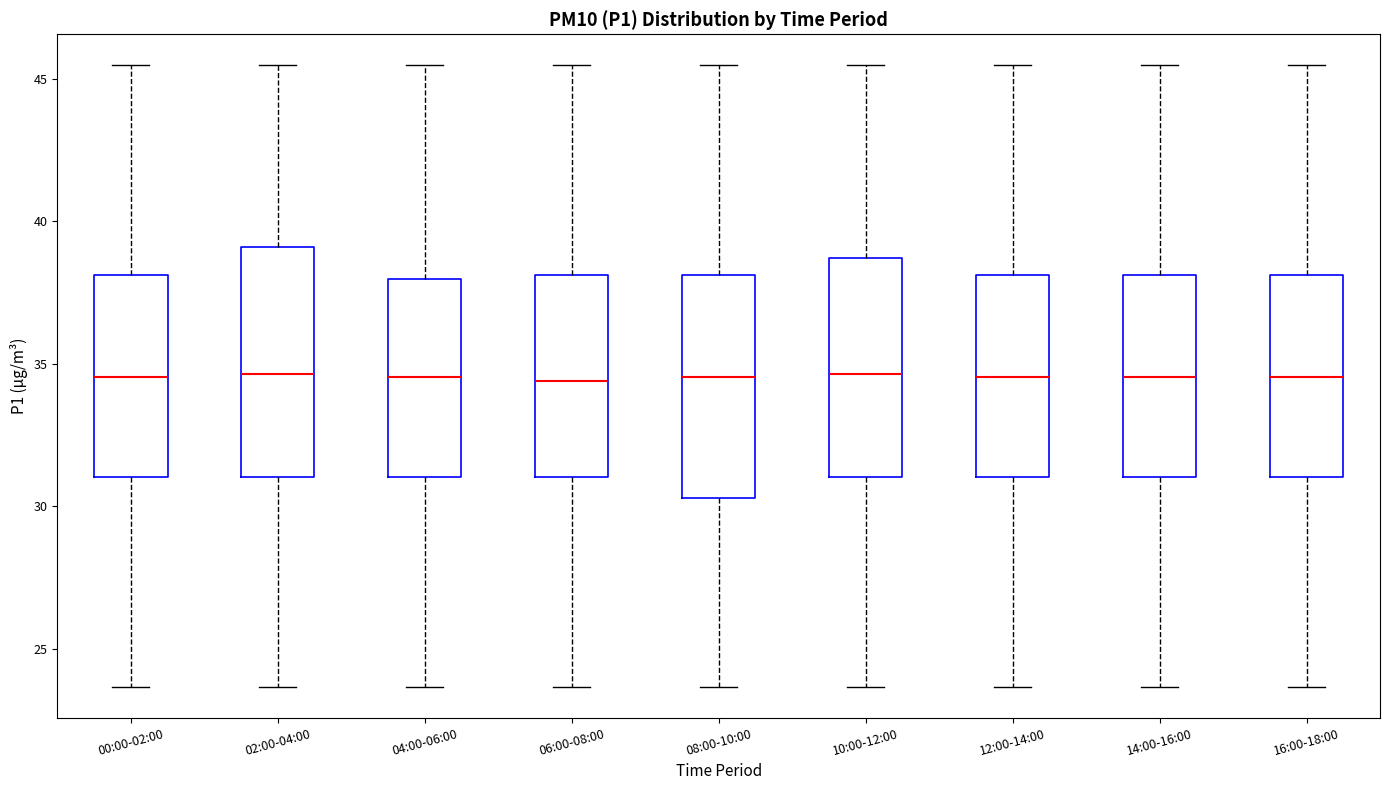

Reading left to right, transcribe this box plot: for each box, give where its median line is, the range the box spans, and where its two whiskers end, as read against the y-axis. The values are not printed on the chart, so give them approximately, as read against the axis.

00:00-02:00: median 34.5, box 31.0 to 38.0, whiskers 23.5 to 45.5
02:00-04:00: median 34.5, box 31.0 to 39.0, whiskers 23.5 to 45.5
04:00-06:00: median 34.5, box 31.0 to 38.0, whiskers 23.5 to 45.5
06:00-08:00: median 34.5, box 31.0 to 38.0, whiskers 23.5 to 45.5
08:00-10:00: median 34.5, box 30.5 to 38.0, whiskers 23.5 to 45.5
10:00-12:00: median 34.5, box 31.0 to 38.5, whiskers 23.5 to 45.5
12:00-14:00: median 34.5, box 31.0 to 38.0, whiskers 23.5 to 45.5
14:00-16:00: median 34.5, box 31.0 to 38.0, whiskers 23.5 to 45.5
16:00-18:00: median 34.5, box 31.0 to 38.0, whiskers 23.5 to 45.5